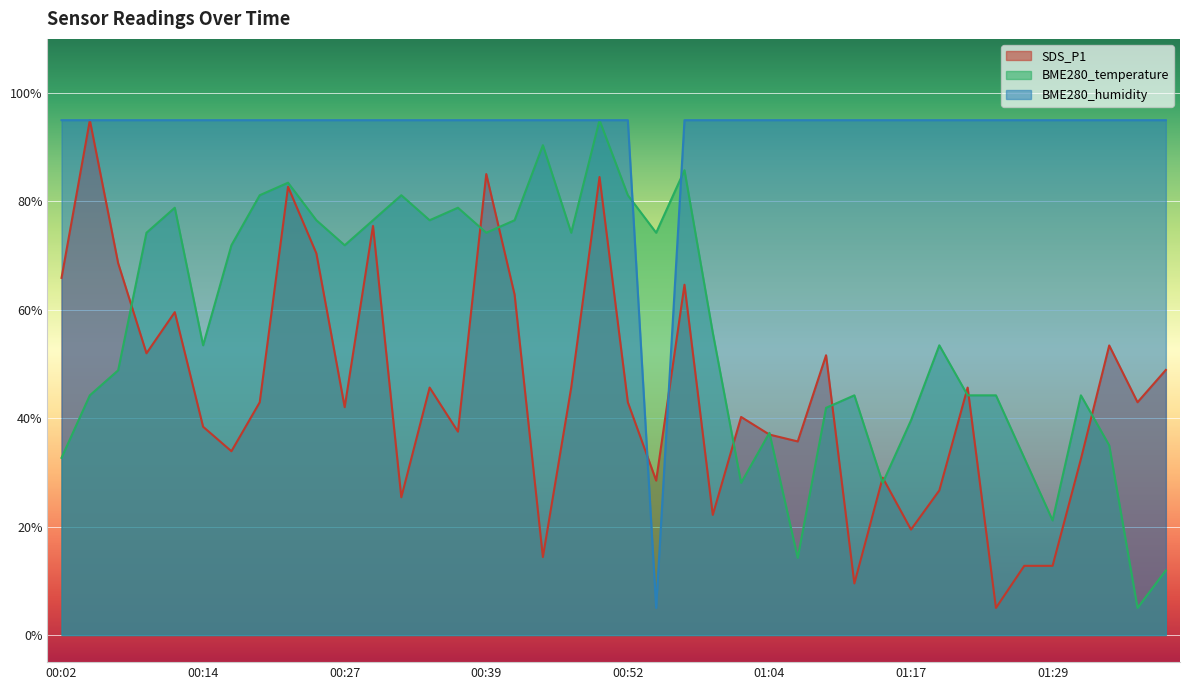

Reading left to right, transcribe all the data shown in this chart.

SDS_P1: 00:02=65.9	00:04=95.0	00:07=68.6	00:09=52.0	00:12=59.6	00:14=38.4	00:17=33.9	00:19=43.0	00:22=82.7	00:24=70.4	00:27=42.0	00:29=75.5	00:32=25.4	00:34=45.7	00:37=37.5	00:39=85.1	00:42=62.8	00:44=14.4	00:47=45.7	00:49=84.5	00:52=43.0	00:54=28.5	00:57=64.6	00:59=22.2	01:02=40.2	01:04=37.0	01:07=35.7	01:09=51.6	01:12=9.5	01:14=29.0	01:17=19.5	01:19=26.7	01:22=45.7	01:24=5.0	01:27=12.8	01:29=12.8	01:32=32.5	01:34=53.4	01:37=43.0	01:39=48.9
BME280_temperature: 00:02=32.7	00:04=44.2	00:07=48.8	00:09=74.2	00:12=78.8	00:14=53.5	00:17=71.9	00:19=81.2	00:22=83.5	00:24=76.5	00:27=71.9	00:29=76.5	00:32=81.2	00:34=76.5	00:37=78.8	00:39=74.2	00:42=76.5	00:44=90.4	00:47=74.2	00:49=95.0	00:52=81.2	00:54=74.2	00:57=85.8	00:59=55.8	01:02=28.1	01:04=37.3	01:07=14.2	01:09=41.9	01:12=44.2	01:14=28.1	01:17=39.6	01:19=53.5	01:22=44.2	01:24=44.2	01:27=32.7	01:29=21.2	01:32=44.2	01:34=35.0	01:37=5.0	01:39=11.9
BME280_humidity: 00:02=95.0	00:04=95.0	00:07=95.0	00:09=95.0	00:12=95.0	00:14=95.0	00:17=95.0	00:19=95.0	00:22=95.0	00:24=95.0	00:27=95.0	00:29=95.0	00:32=95.0	00:34=95.0	00:37=95.0	00:39=95.0	00:42=95.0	00:44=95.0	00:47=95.0	00:49=95.0	00:52=95.0	00:54=5.0	00:57=95.0	00:59=95.0	01:02=95.0	01:04=95.0	01:07=95.0	01:09=95.0	01:12=95.0	01:14=95.0	01:17=95.0	01:19=95.0	01:22=95.0	01:24=95.0	01:27=95.0	01:29=95.0	01:32=95.0	01:34=95.0	01:37=95.0	01:39=95.0